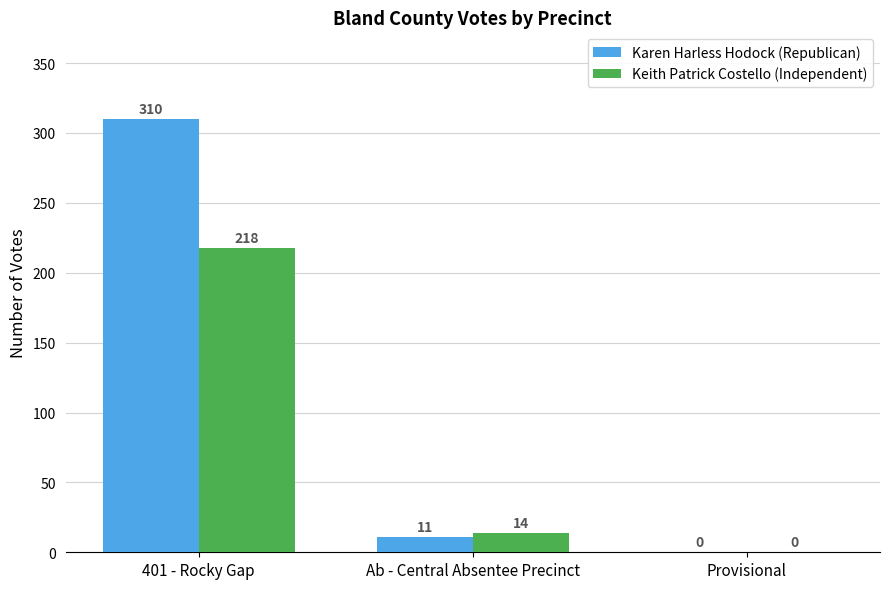

What is the sum of the Karen Harless Hodock (Republican) values at Ab - Central Absentee Precinct and 401 - Rocky Gap?

321